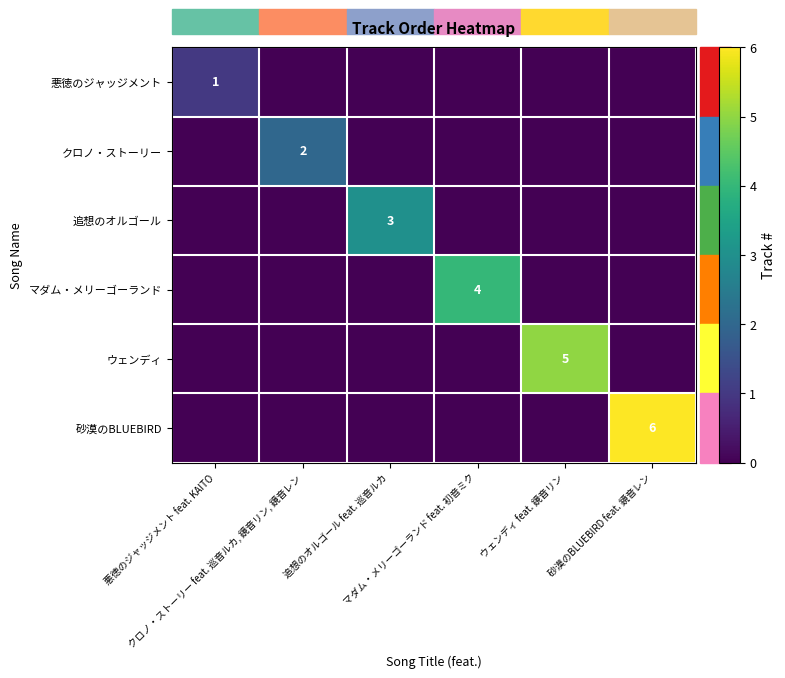

Is it true that 追想のオルゴール equals -2 at クロノ・ストーリー feat. 巡音ルカ, 鏡音リン, 鏡音レン?

False